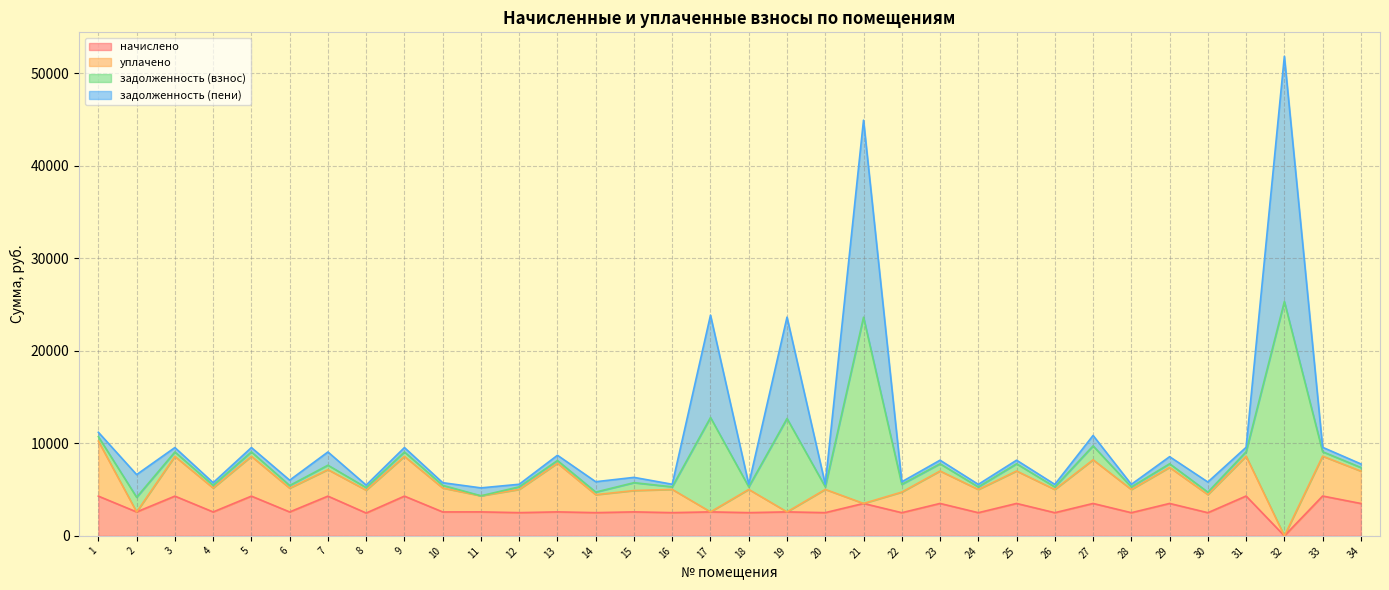

What is the sum of the начислено values at 3 and 28?

6797.7